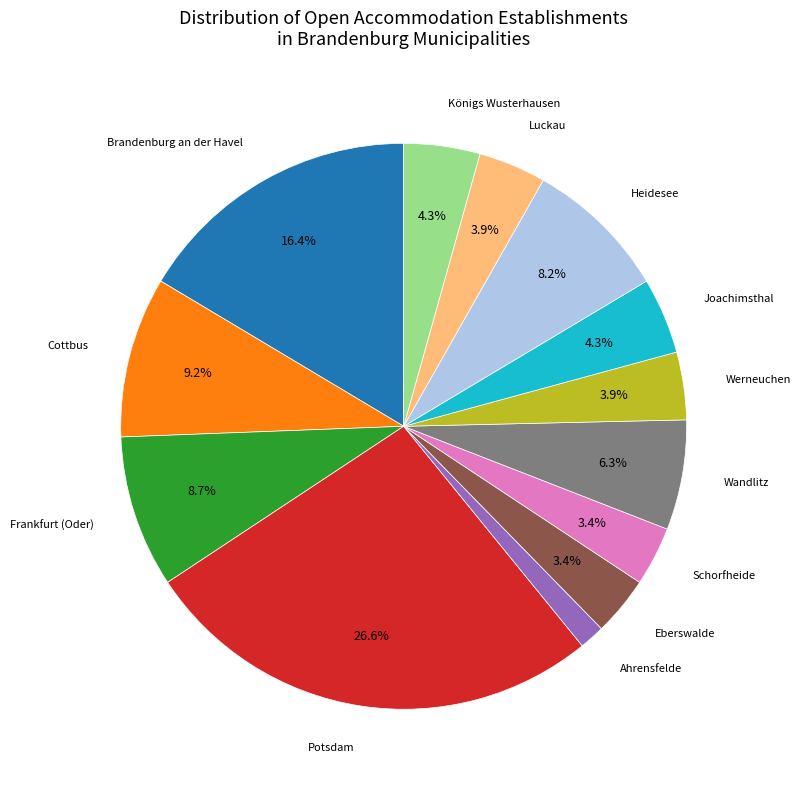

Is there a majority slice in this chart?

No